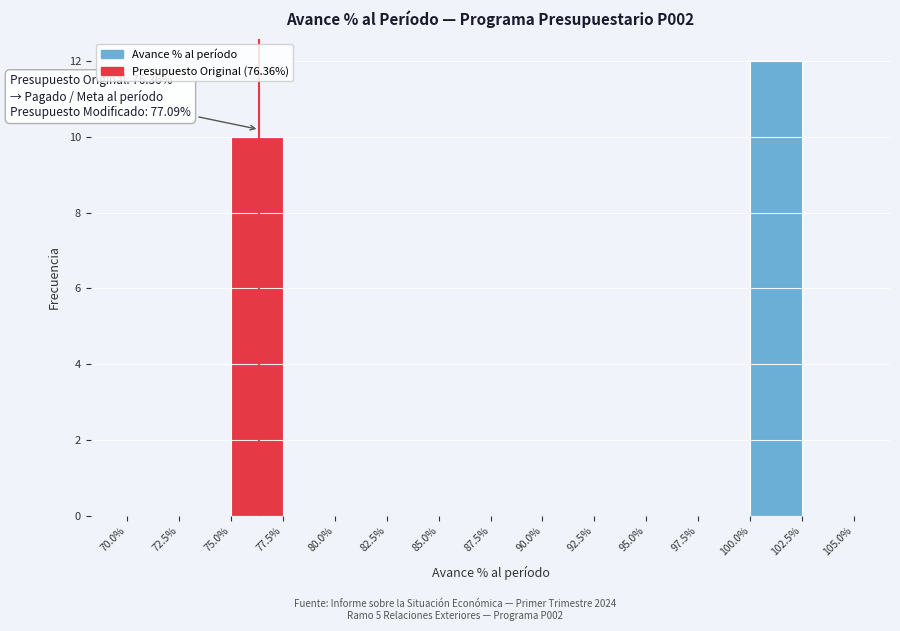

Over which range of the x-axis is the bar tallest?

100.0% to 102.5%